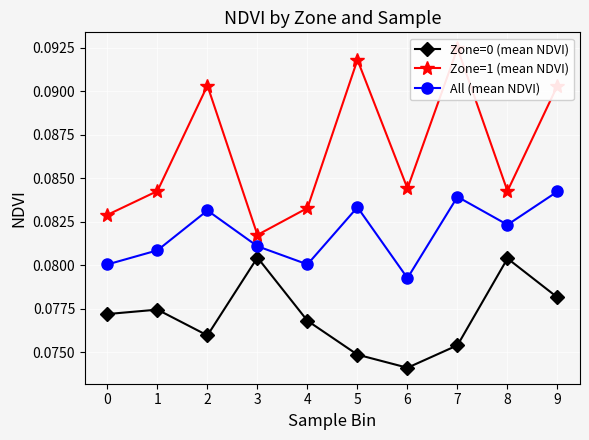

How many lines are shown in the chart?

3